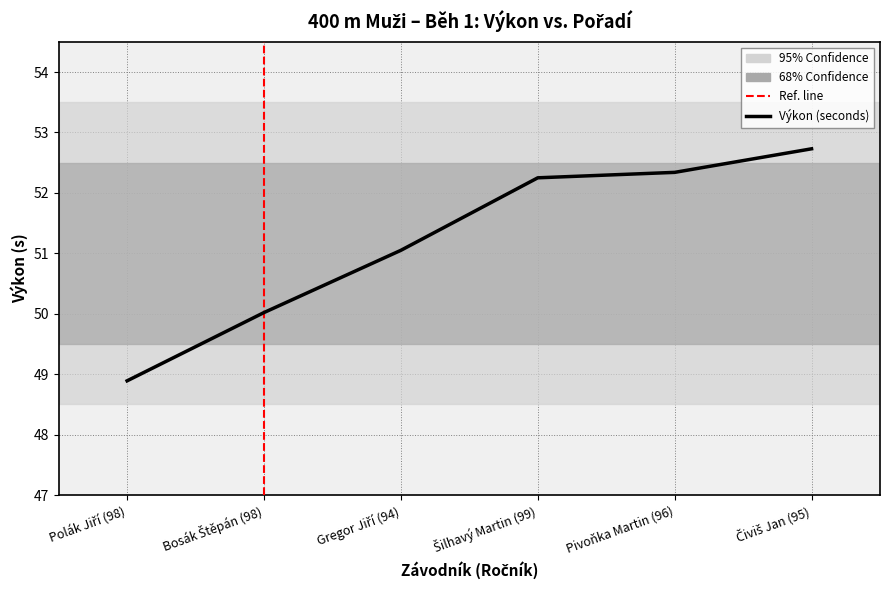

What position from the left is Pivoňka Martin (96)?

5